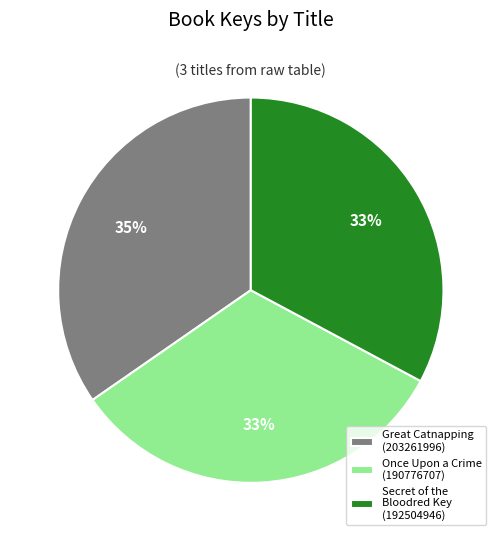

Which slice is the largest?

Great Catnapping (203261996)